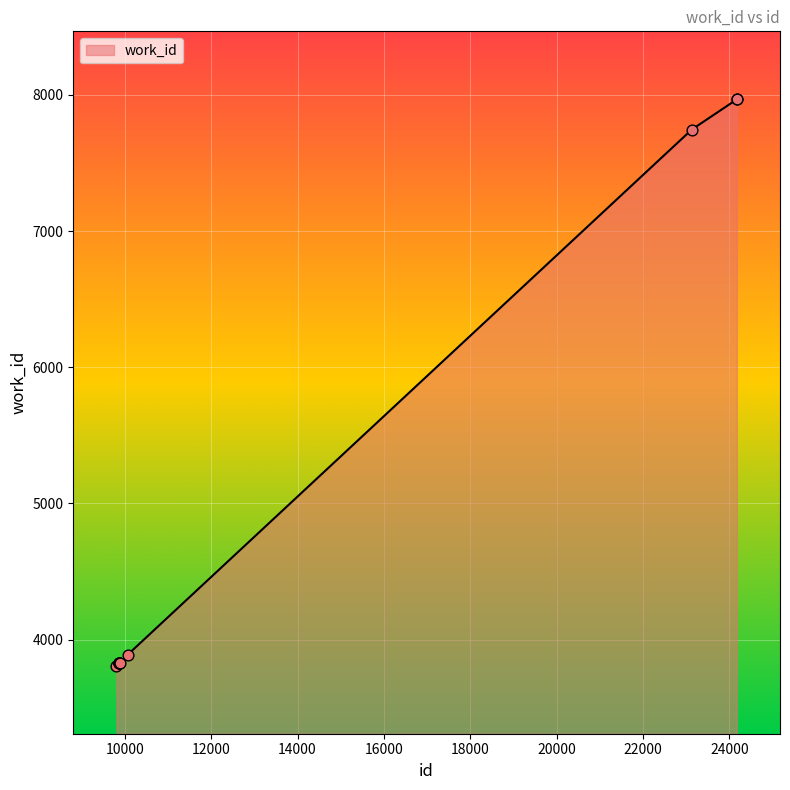

What is the minimum value shown in the chart?

3809